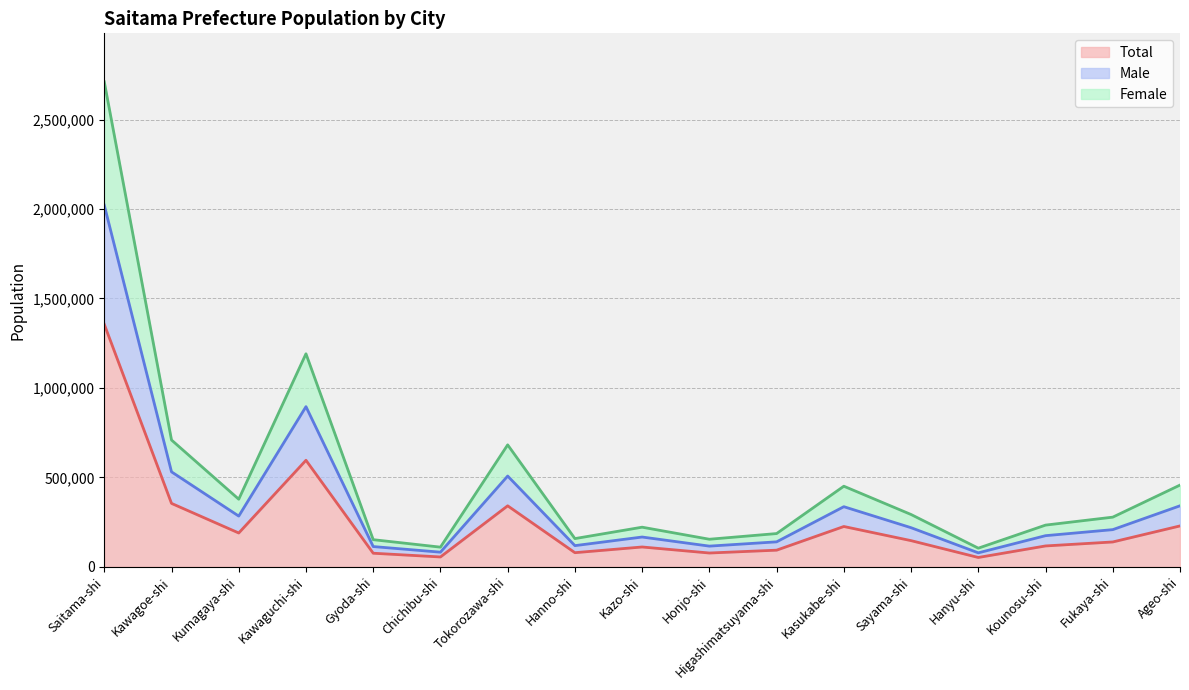

Where does the Male series first go above 207614?

Saitama-shi